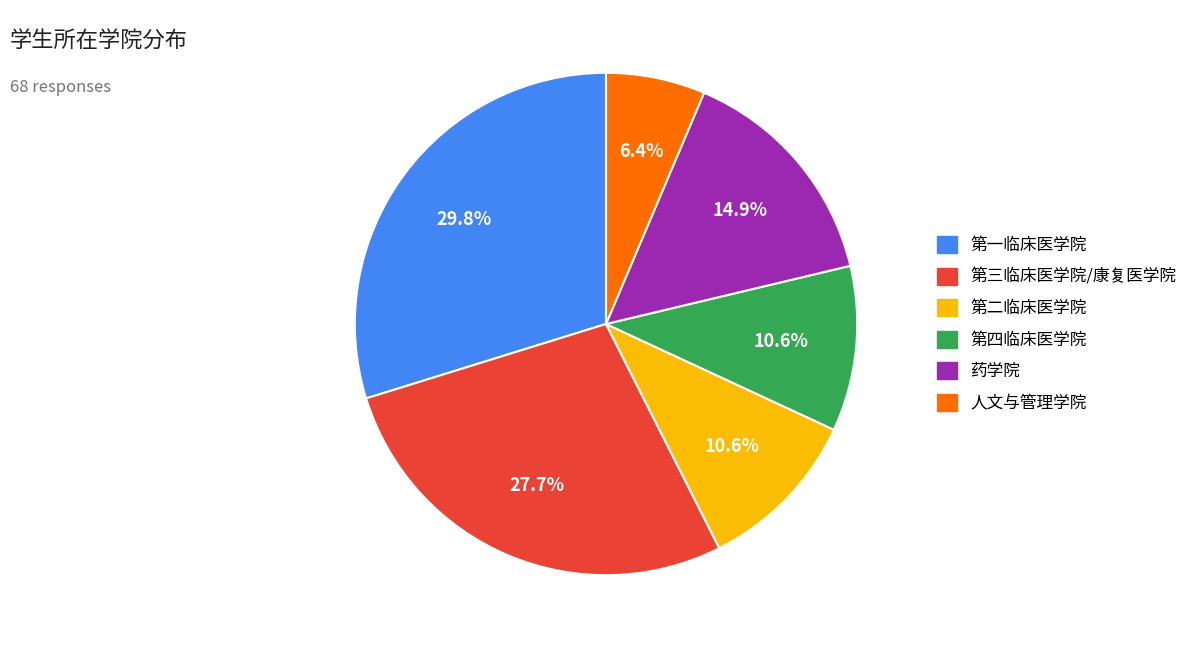

What percentage do 第二临床医学院 and 第三临床医学院/康复医学院 together represent?

38.3%